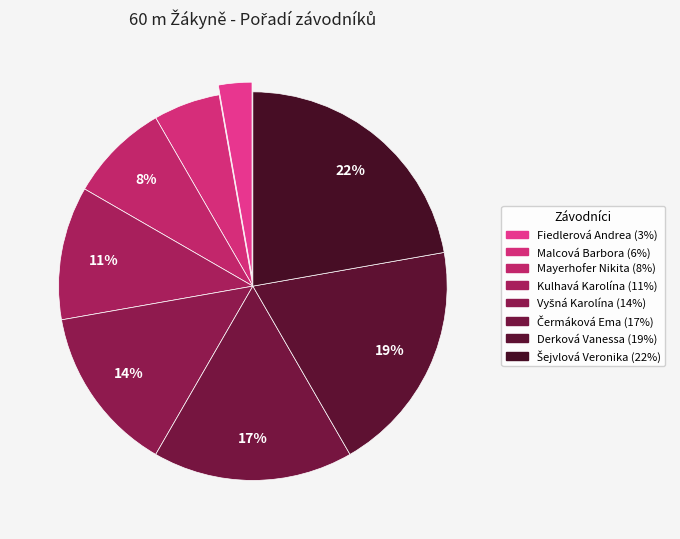

Between Vyšná Karolína and Derková Vanessa, which is larger?

Derková Vanessa